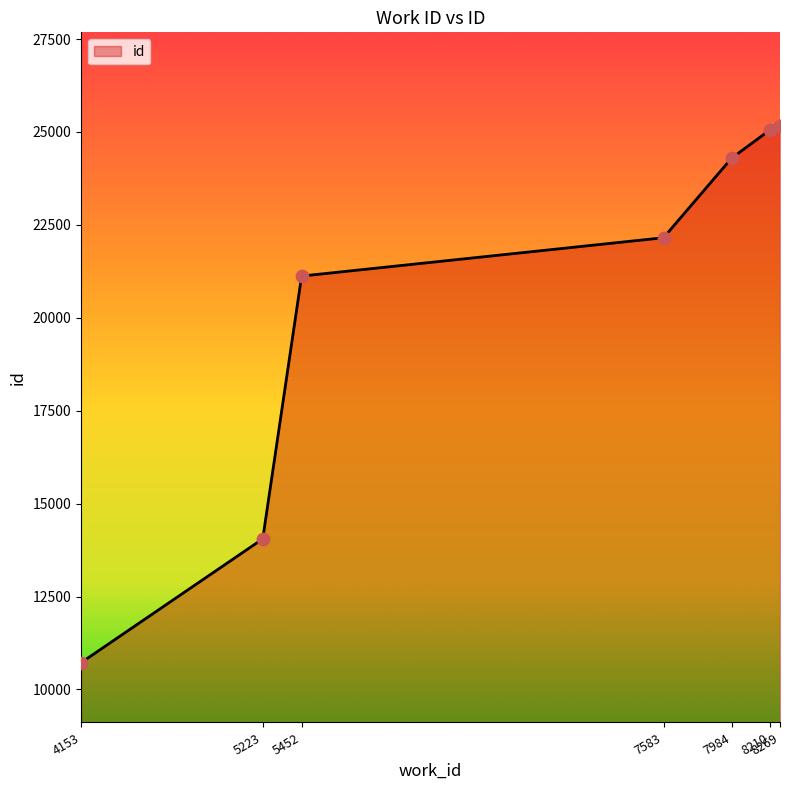

What is the change in value from 5452 to 8269?

+4041